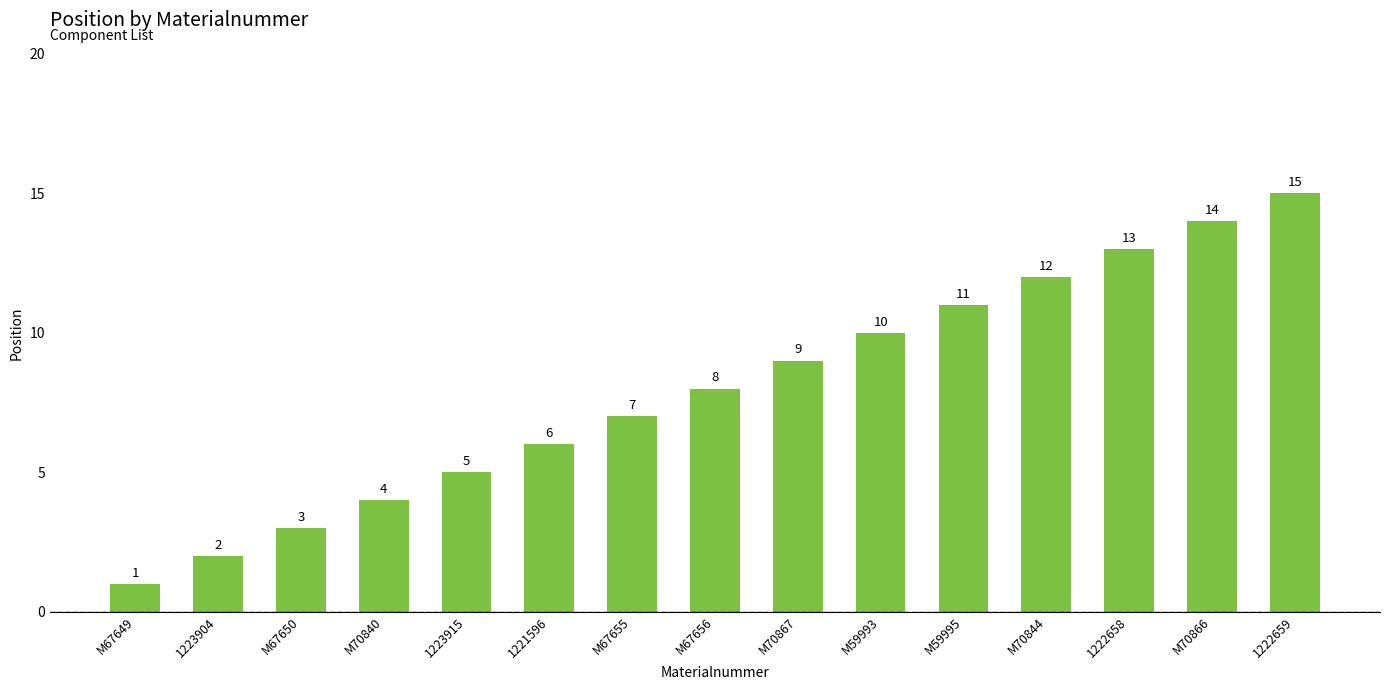

What position from the left is M67656?

8